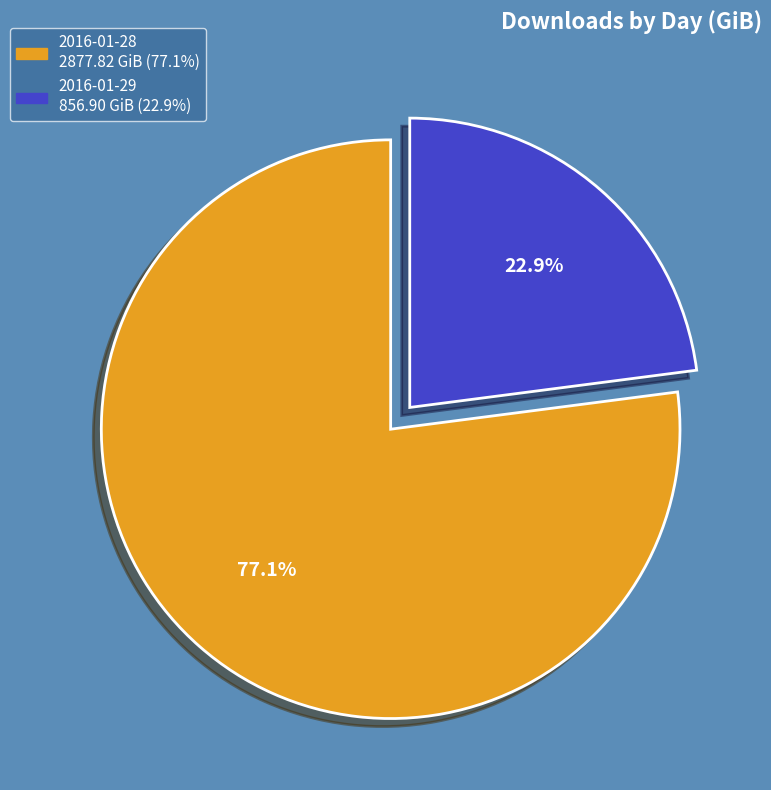

Between 2016-01-28 and 2016-01-29, which is larger?

2016-01-28